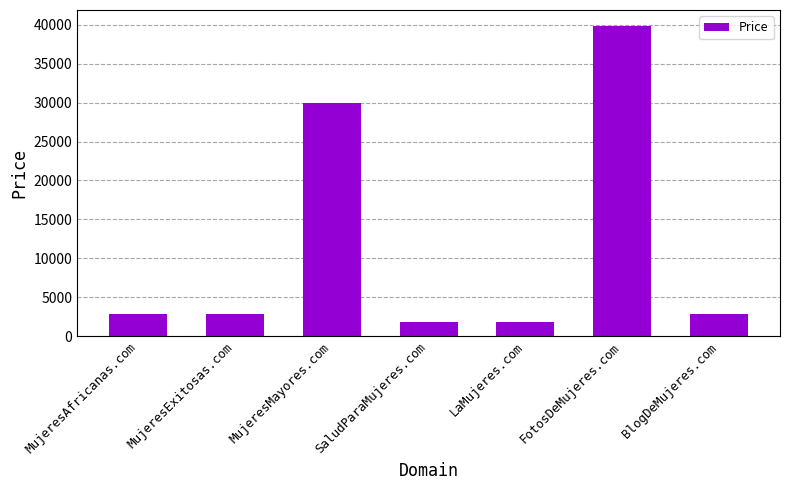

How many data points does each series have?

7